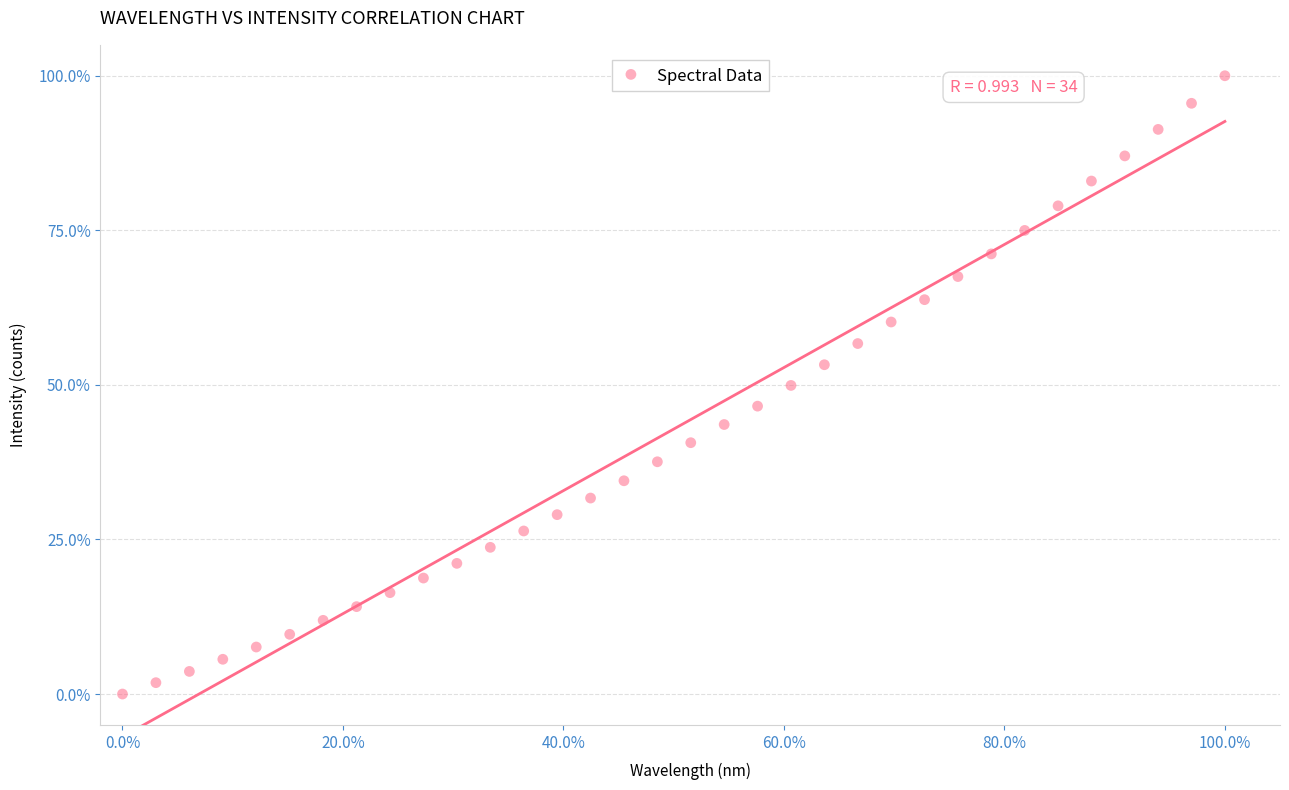

What is the range of X values (max minus min)?

100.0